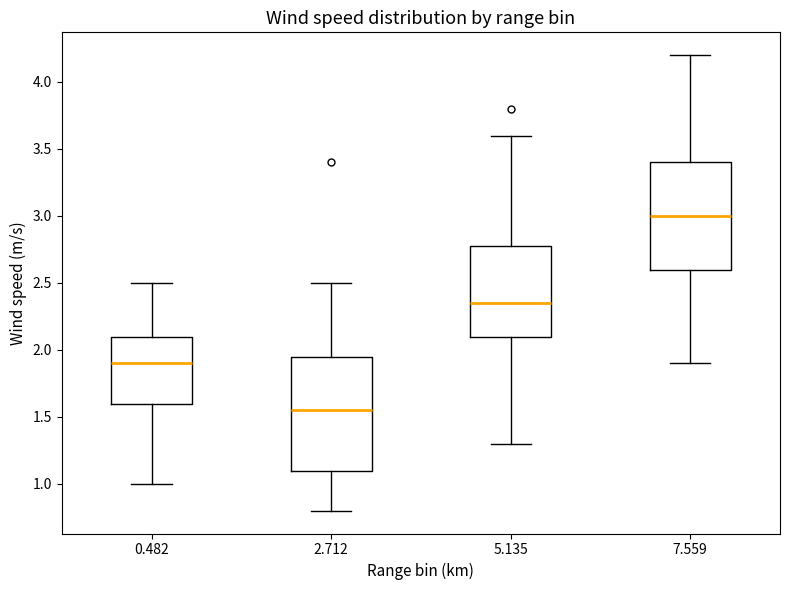

Where does the upper whisker of the box at x = 2.712 end on the y-axis? The values are not printed on the chart, so give them approximately, as read against the axis.

2.50